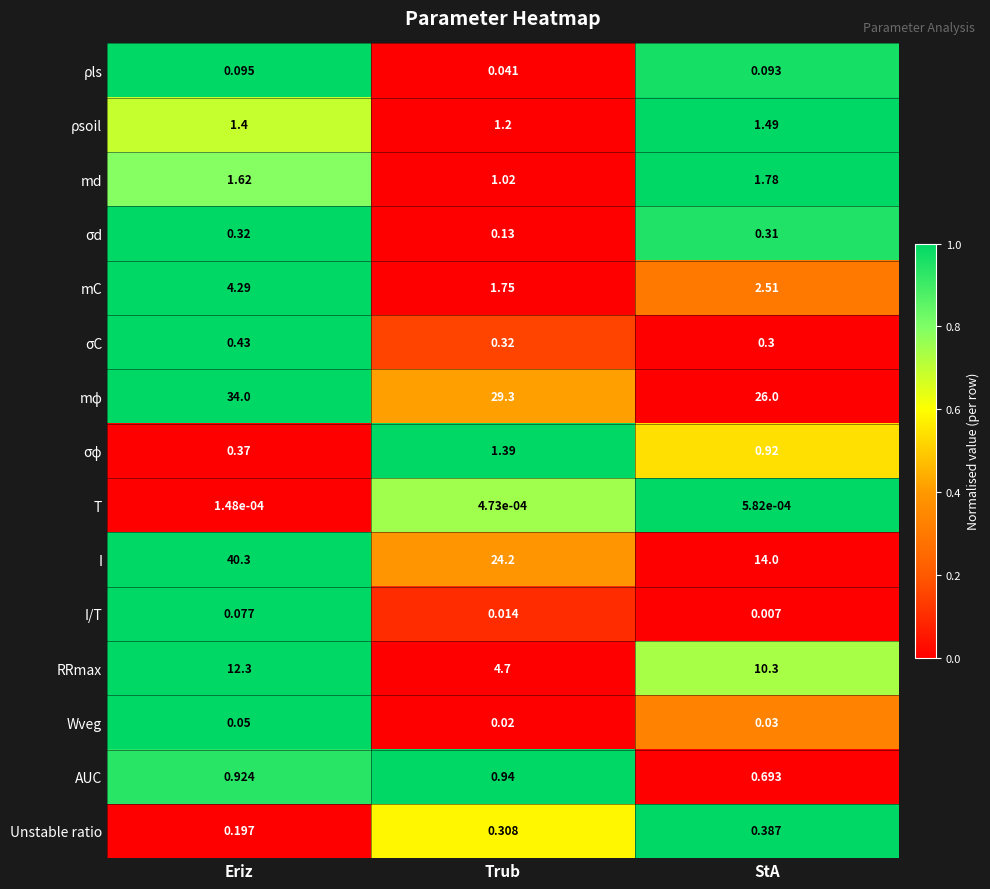

At which label is mC closest to 3?

StA